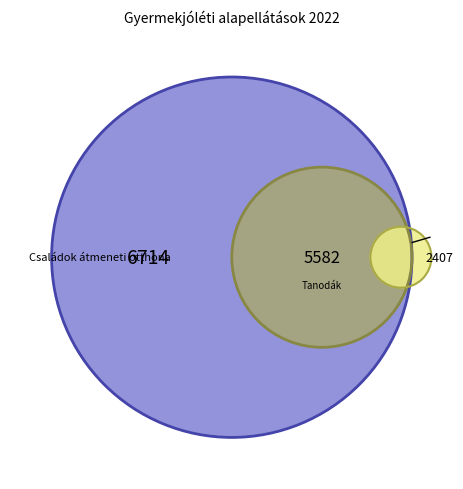

To the nearest percent, what is the difference between the largest and smallest slice percentages?

39%